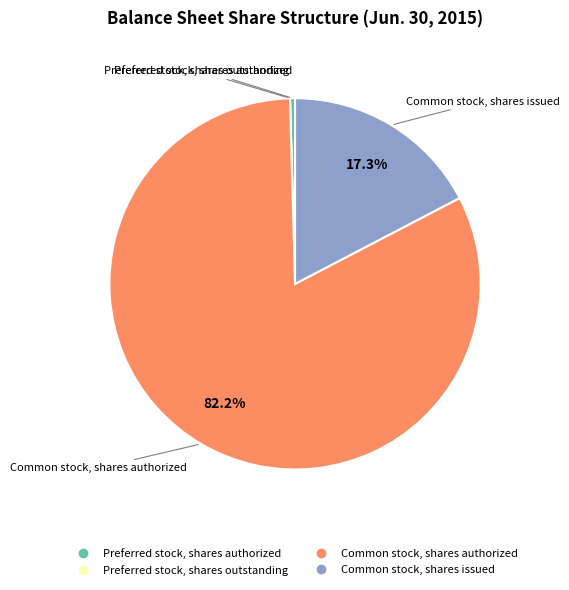

What is the largest slice in the pie chart?

Common stock, shares authorized